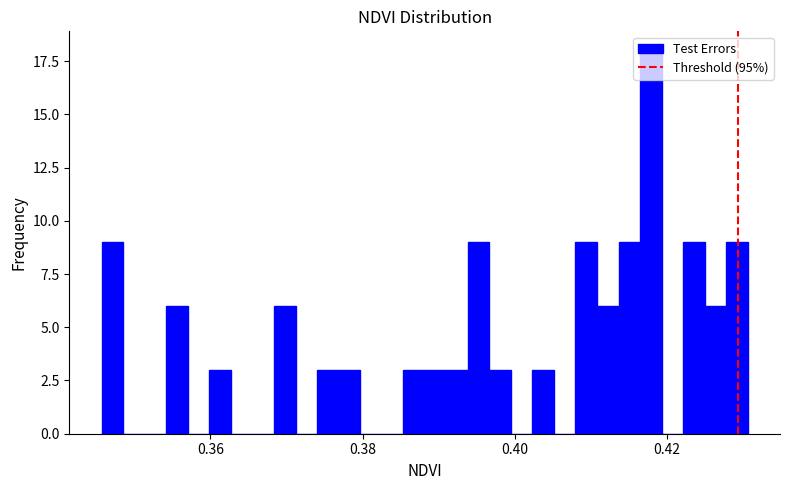

Around what value on the x-axis is the tallest bar? Give the approximate position of its centre, as read against the axis.

0.418